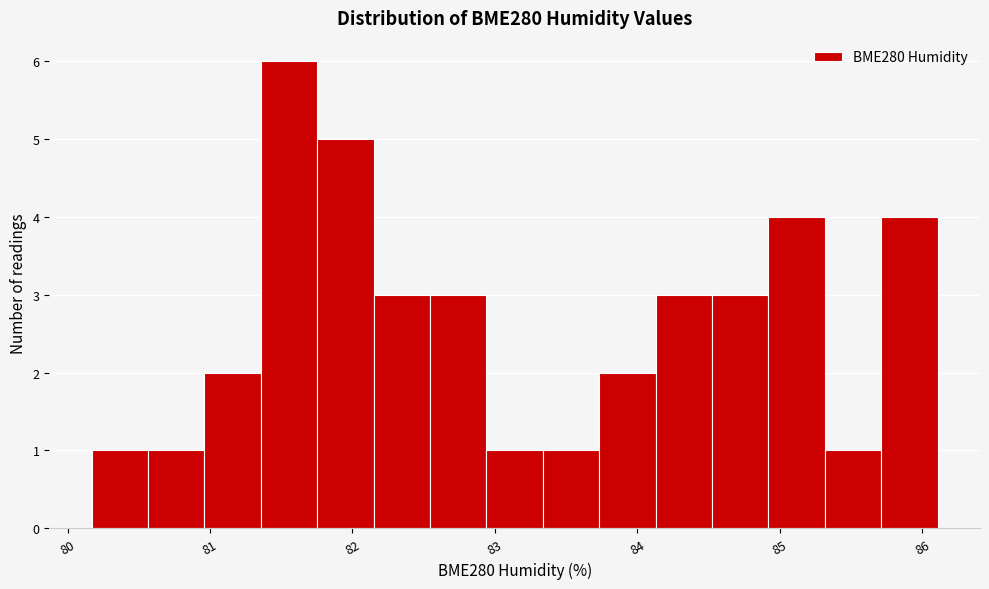

Around what value on the x-axis is the tallest bar? Give the approximate position of its centre, as read against the axis.

81.6